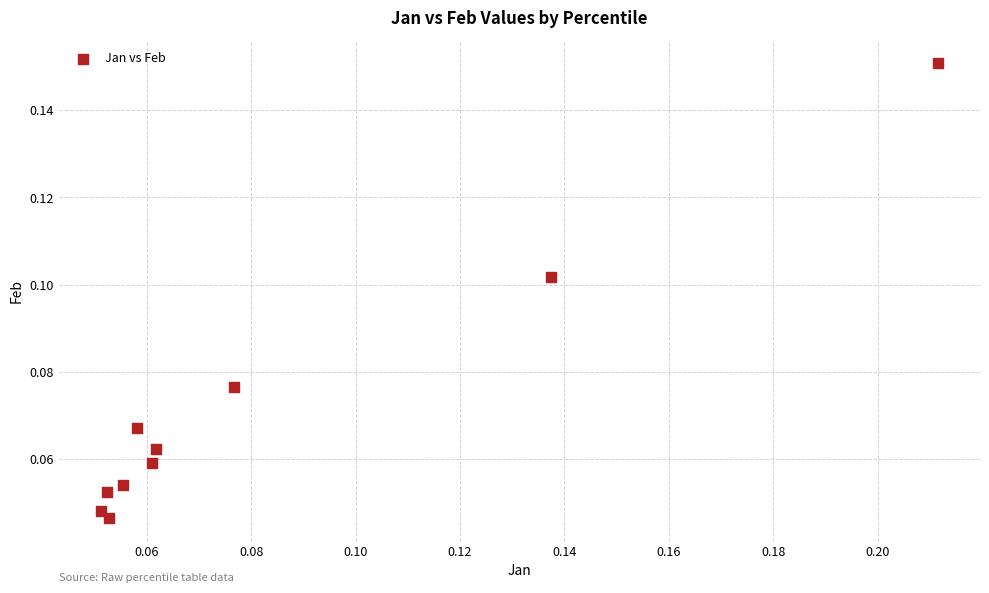

Count the number of points in this scatter plot.

10